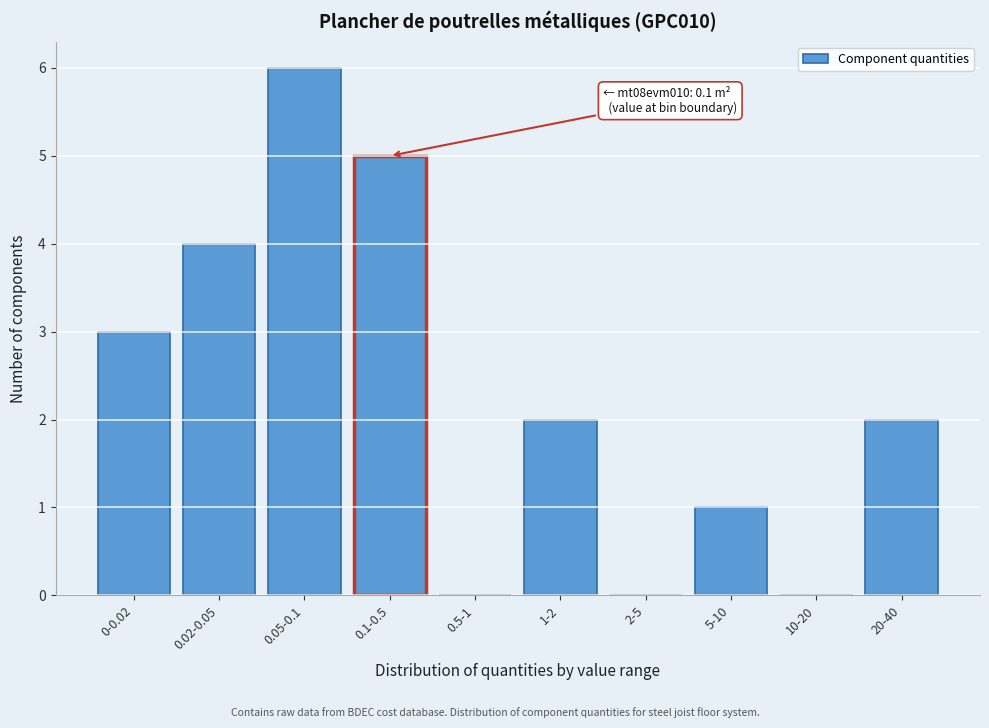

Reading left to right, what are all the values shown in this chart?

0-0.02=3	0.02-0.05=4	0.05-0.1=6	0.1-0.5=5	0.5-1=0	1-2=2	2-5=0	5-10=1	10-20=0	20-40=2